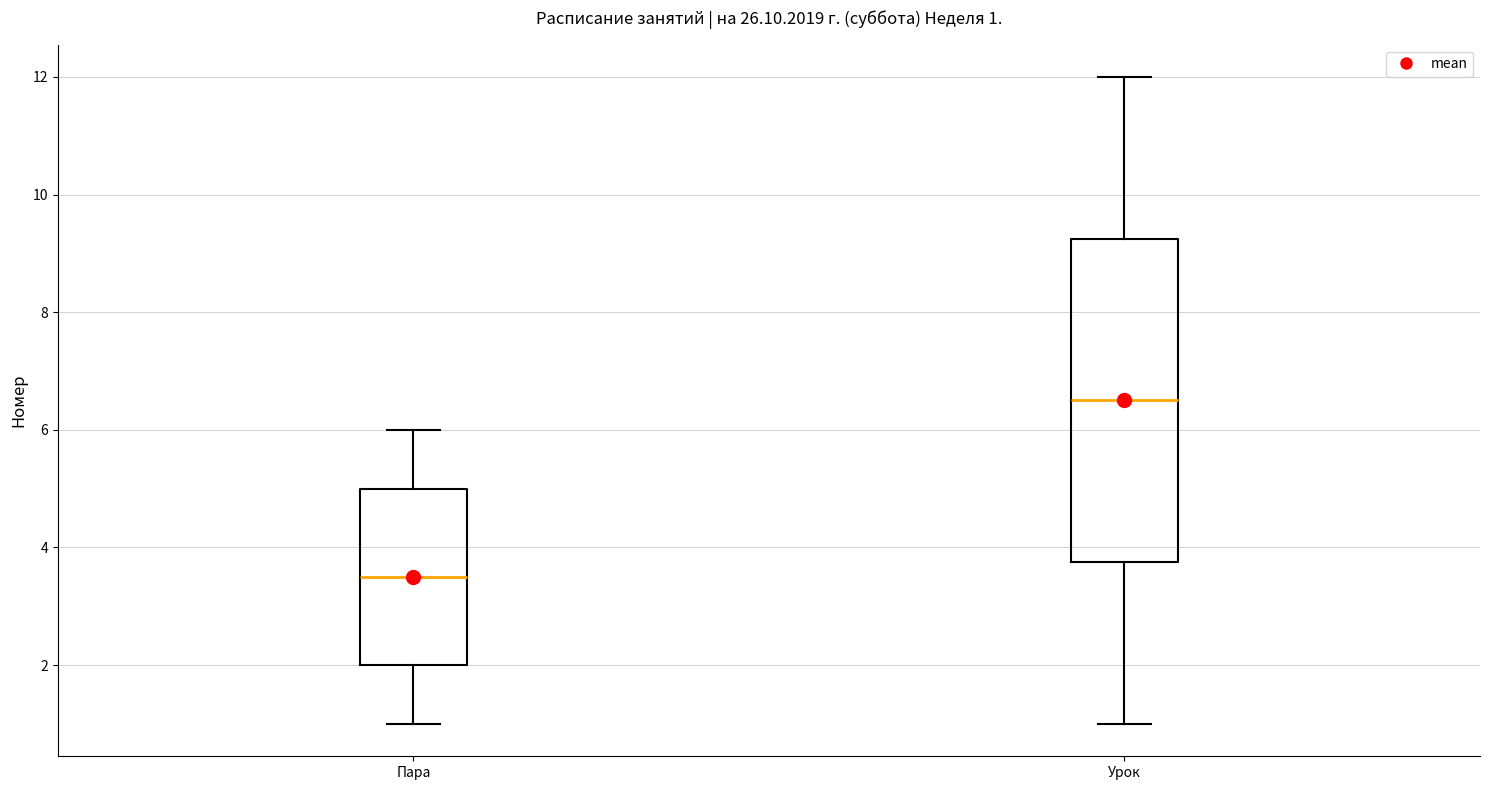

Which box has the highest median line?

Урок